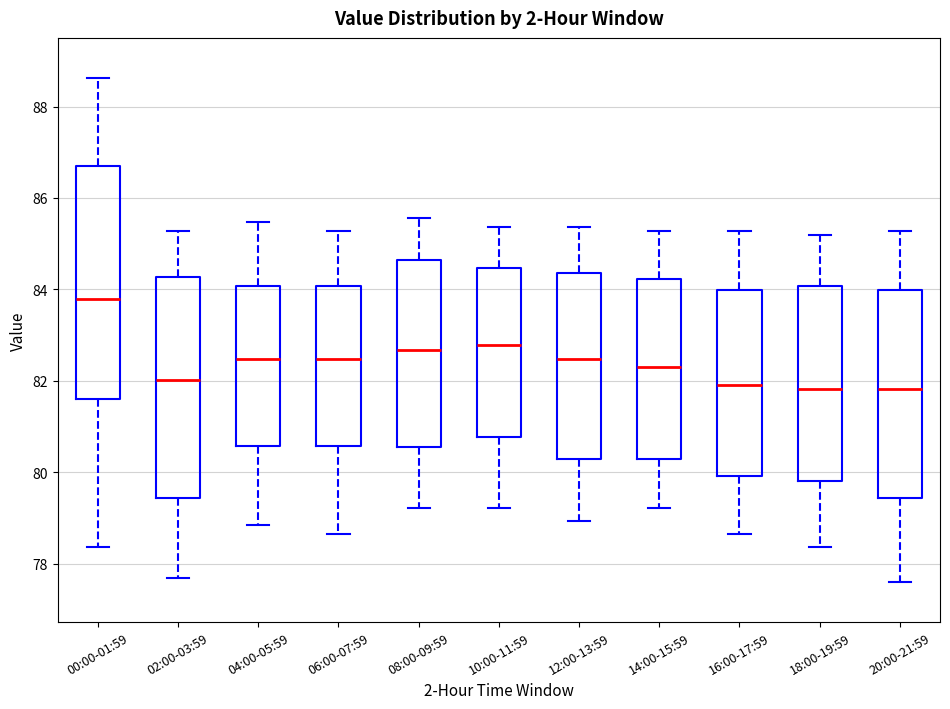

Where does the upper whisker of the box for 16:00-17:59 end on the y-axis? The values are not printed on the chart, so give them approximately, as read against the axis.

85.2